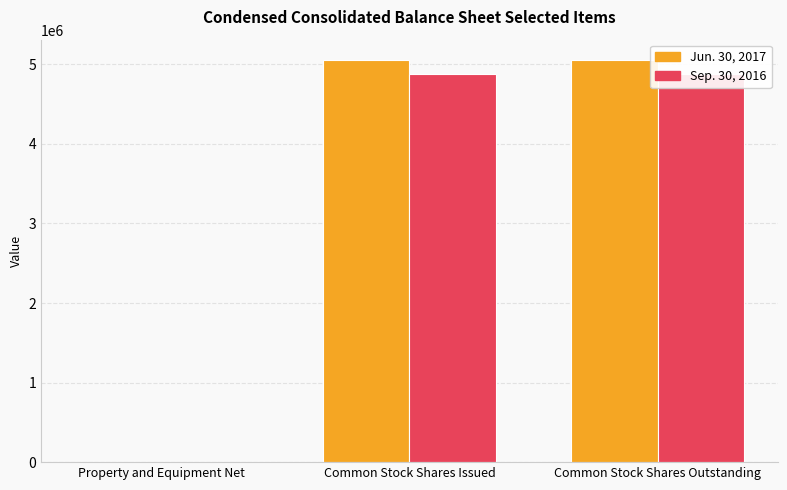

At which category is the sum across all series the highest?

Common Stock Shares Issued